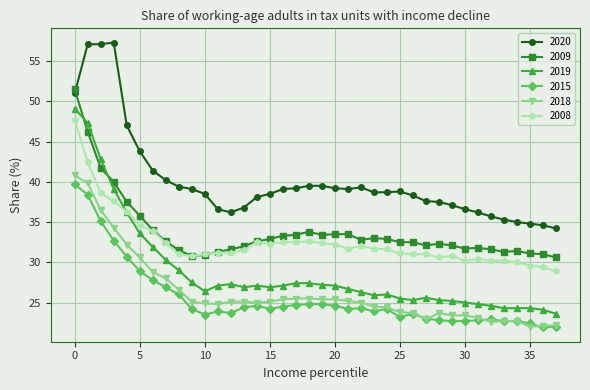

List the series in order of their peak value, highest first.

2020, 2009, 2019, 2008, 2018, 2015